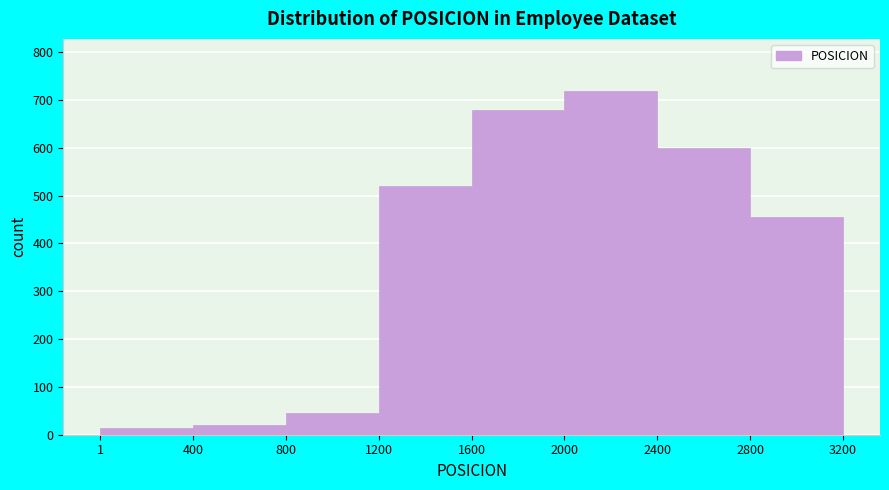

How tall is the bar that spans 1 to 400 on the x-axis? The values are not printed on the chart, so give them approximately, as read against the axis.

20